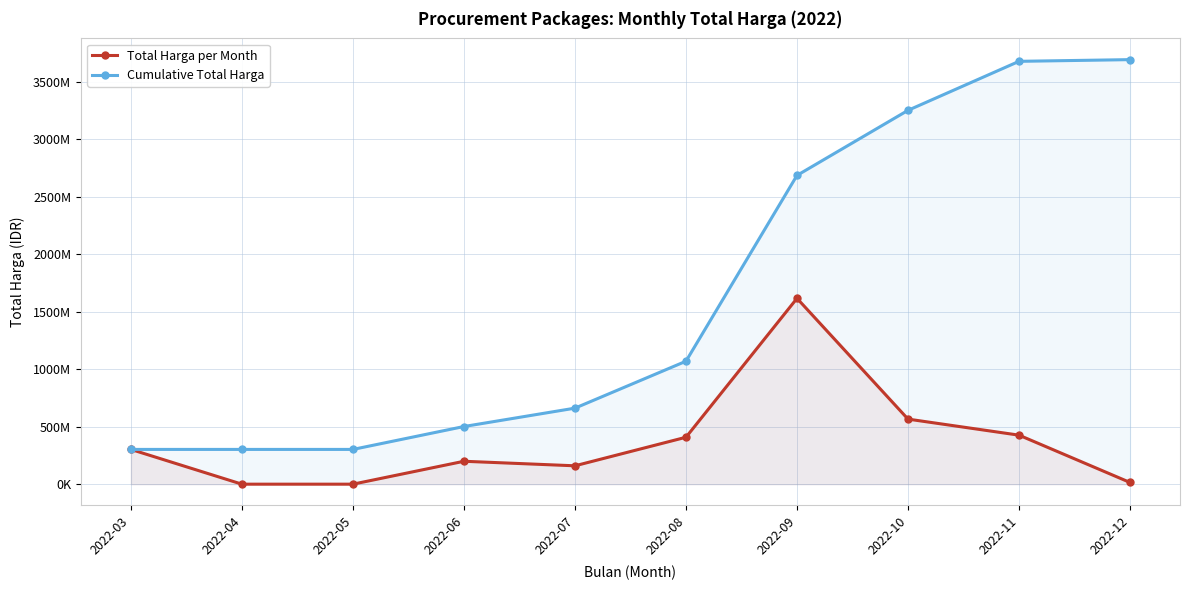

Which label corresponds to the largest value in the chart?

2022-12